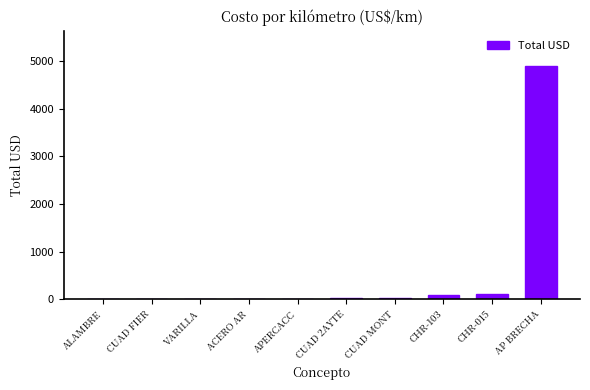

What is the change in value from CUAD FIER to CUAD 2AYTE?

+27.6